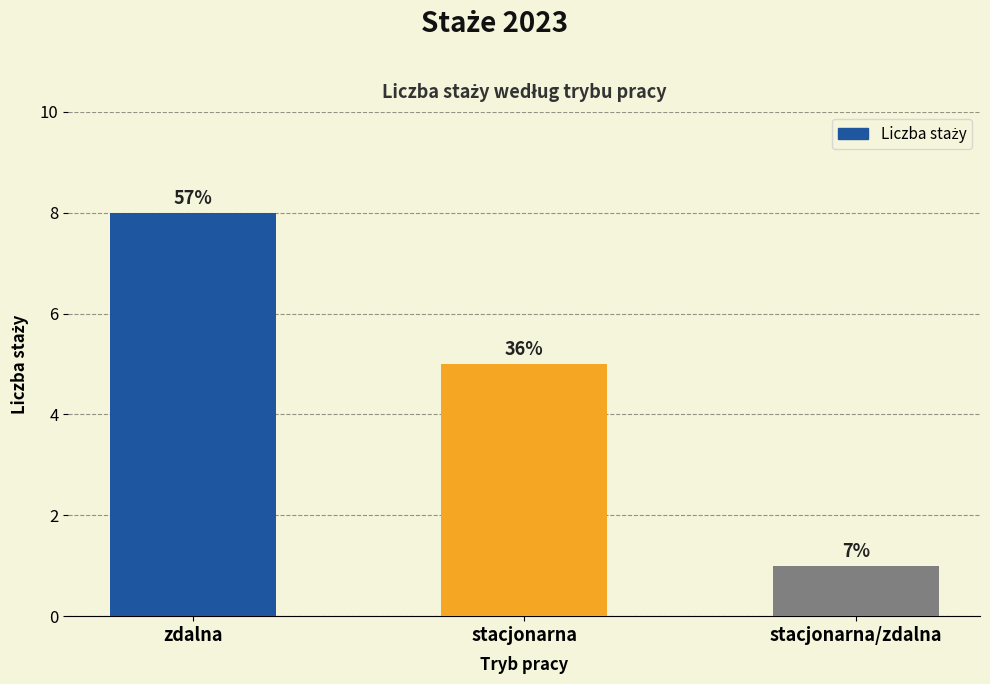

What is the difference between the maximum and minimum values?

7